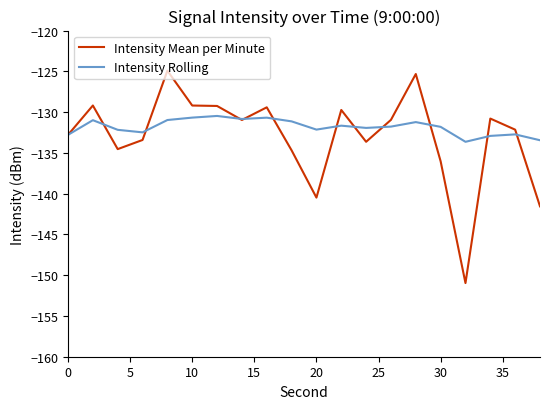

List the series in order of their peak value, lowest first.

Intensity Rolling, Intensity Mean per Minute